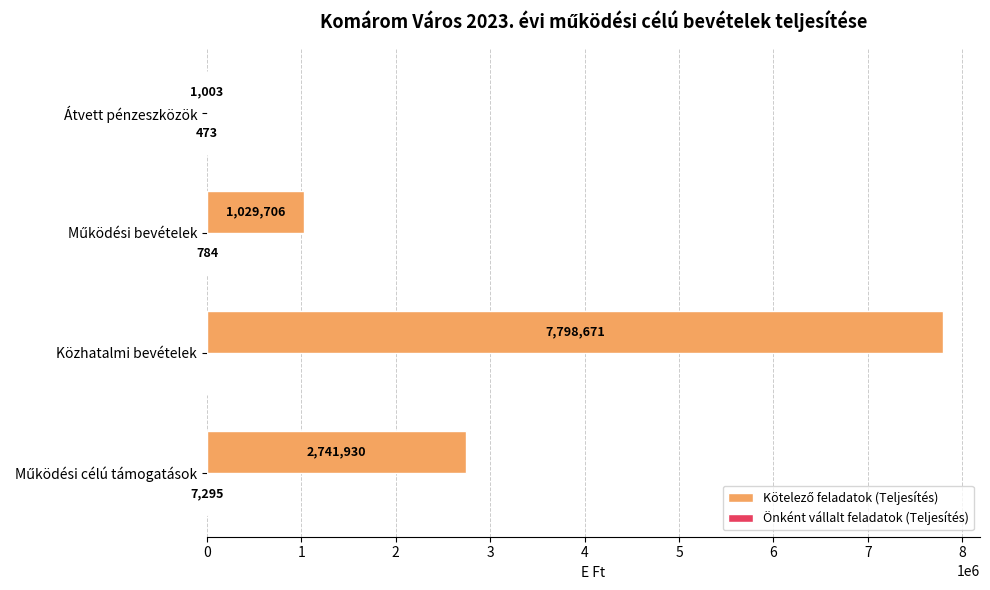

Which category has the highest value across all series?

Közhatalmi bevételek